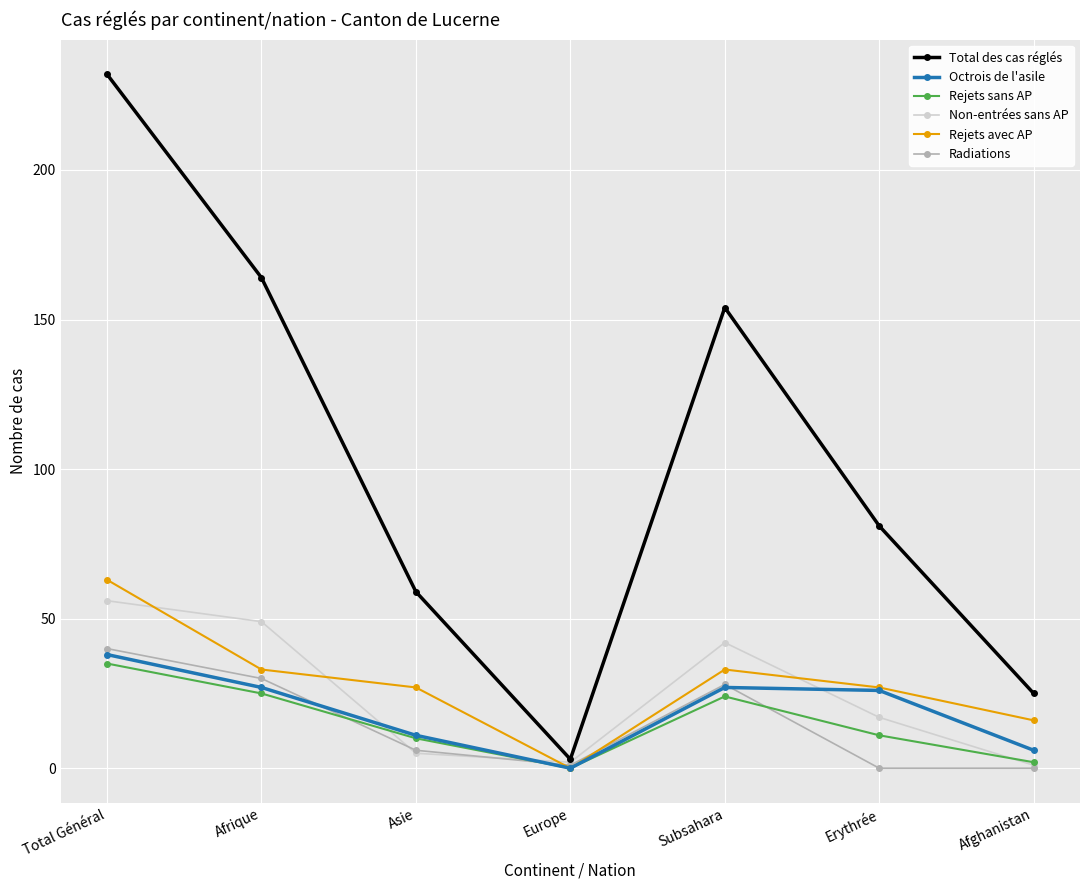

Which series changed the most between Total Général and Subsahara?

Total des cas réglés